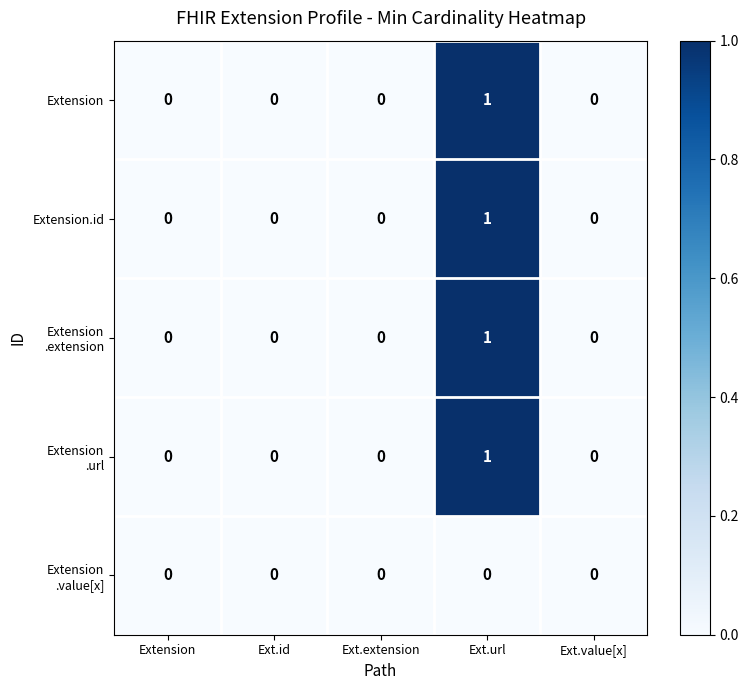

True or false: Extension has a value of 0 at Ext.id.

True